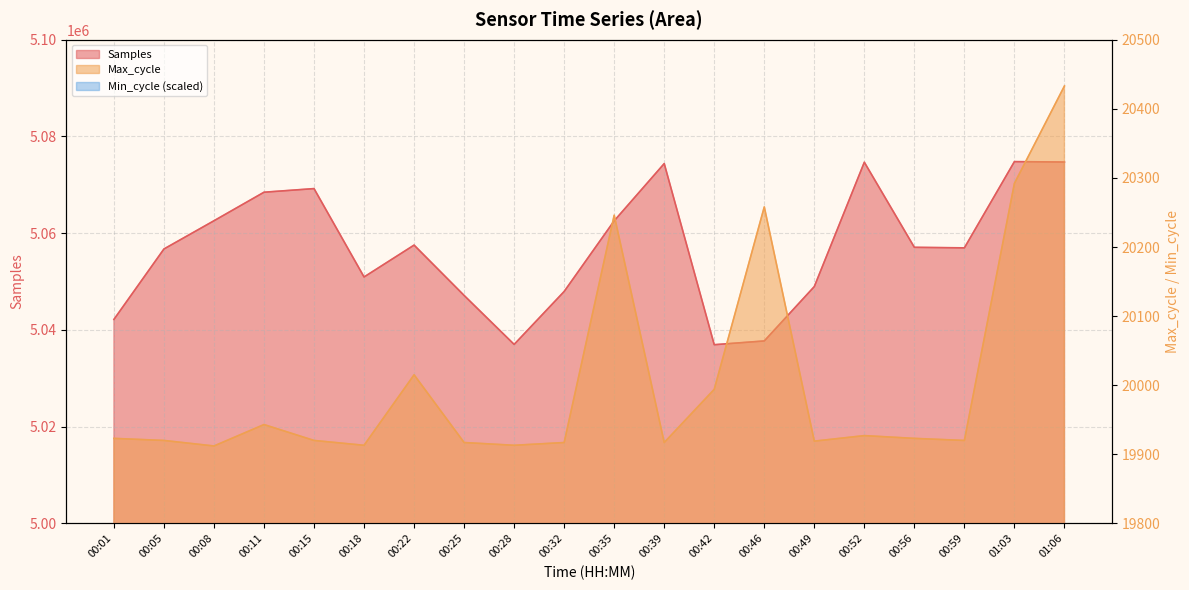

Where is the first local maximum for Max_cycle?

00:11